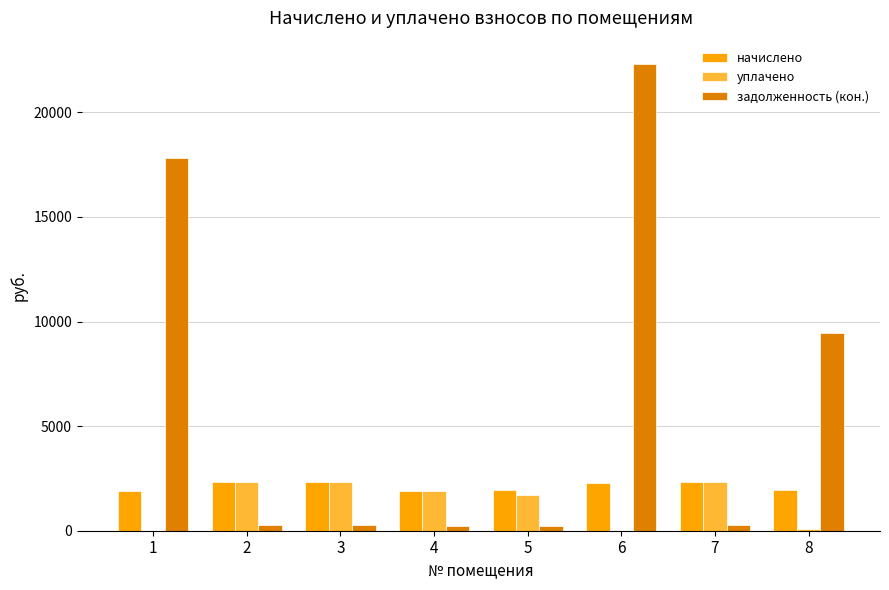

Which series has the largest range (max minus min)?

задолженность (кон.)